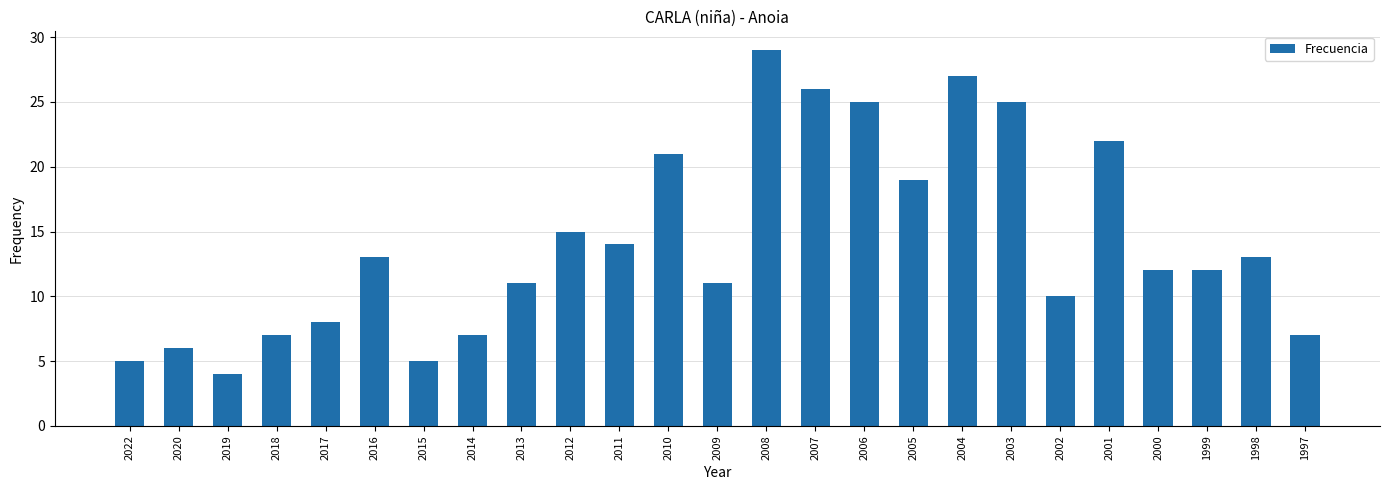

What is the average value?

14